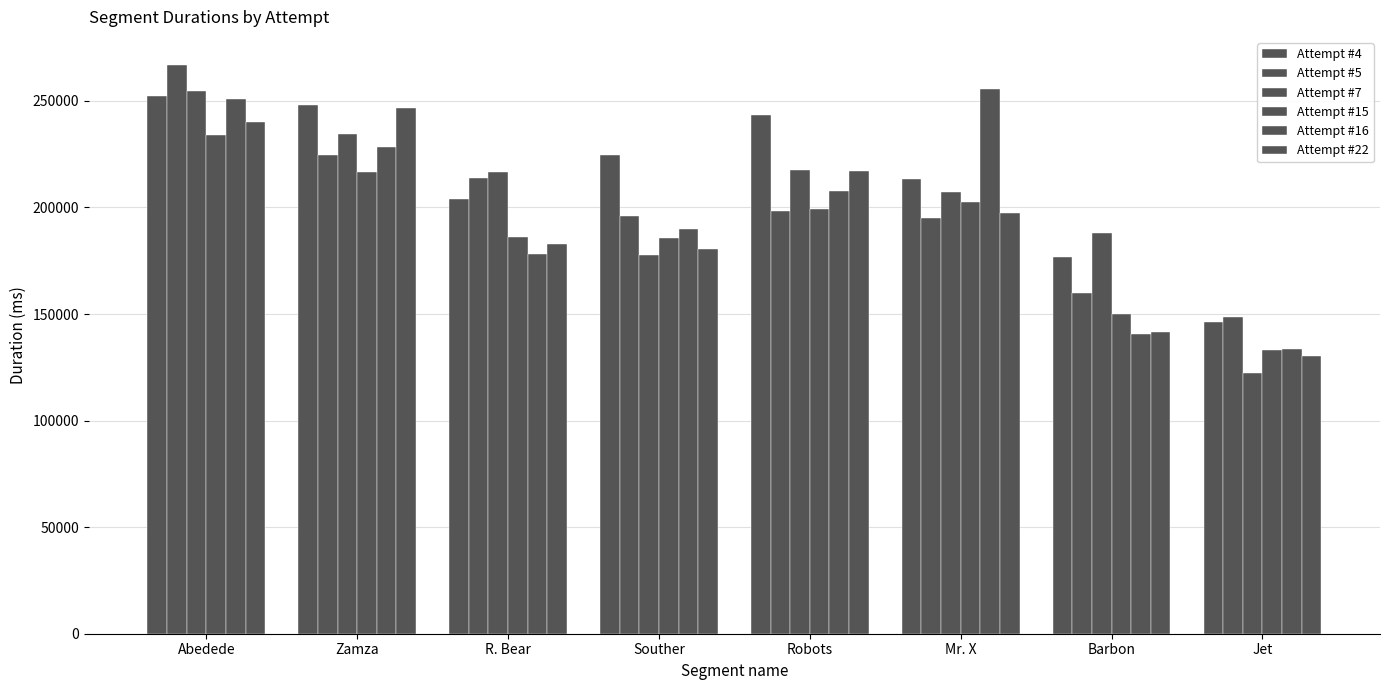

What is the label of the 7th bar from the right?

Zamza